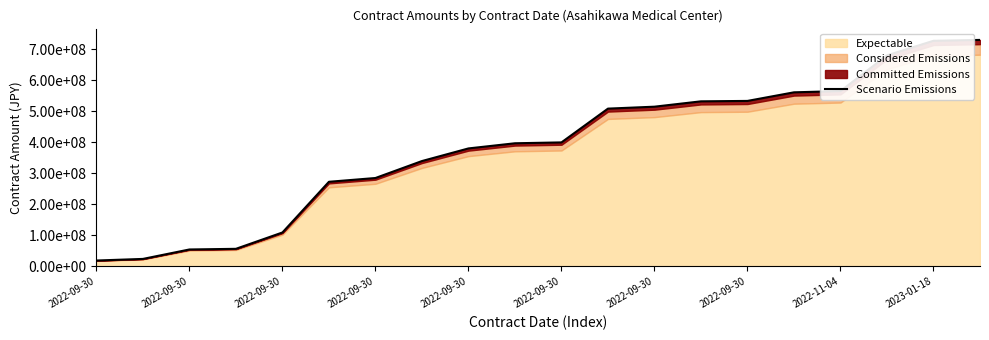

Does the chart display data point markers on the line(s)?

No